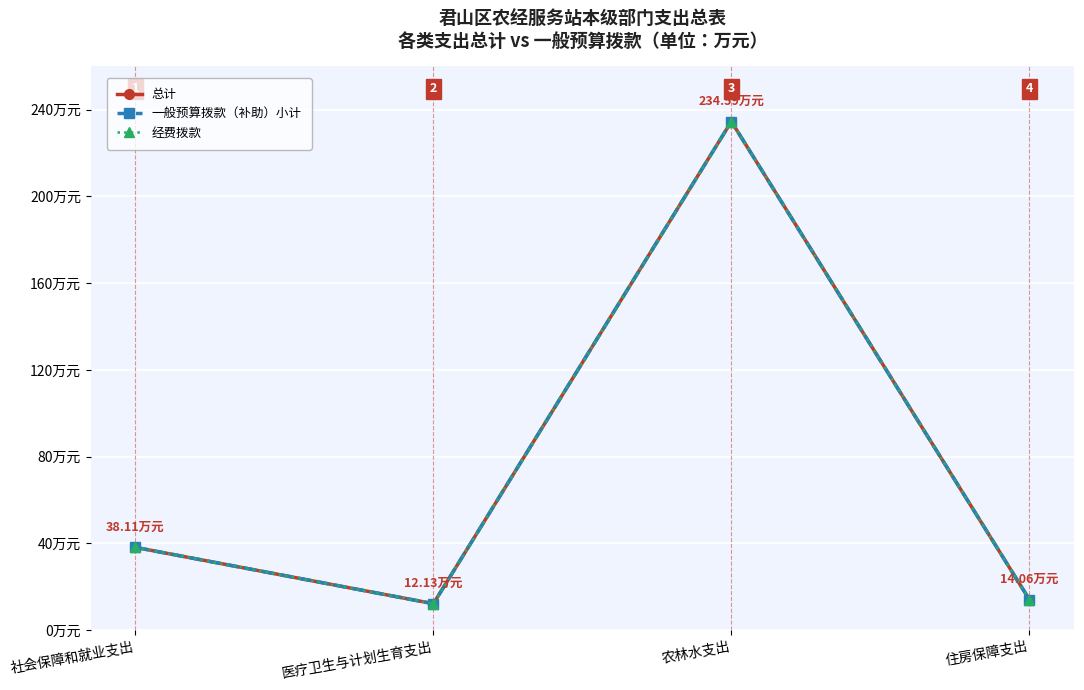

What is the sum of the 总计 values at 医疗卫生与计划生育支出 and 农林水支出?

246.7